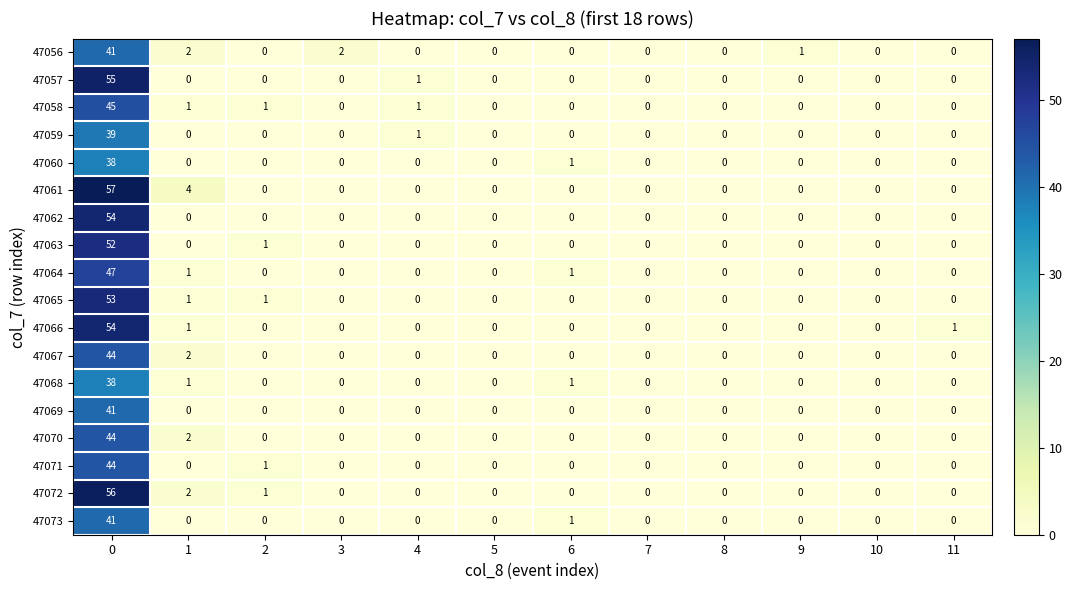

The value of 47069 at 6 is 0. True or false?

True